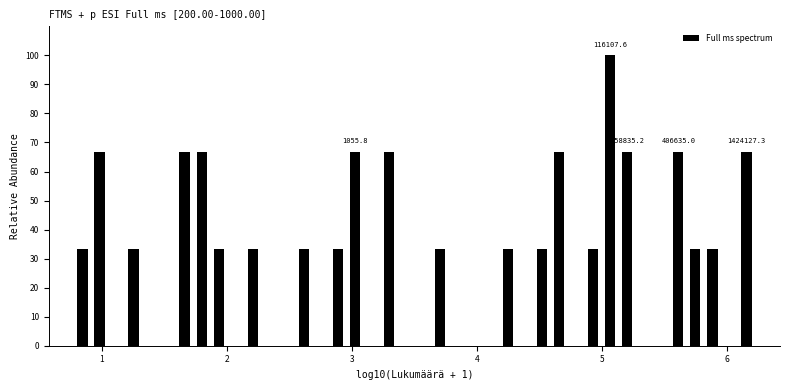

Around what value on the x-axis is the tallest bar? Give the approximate position of its centre, as read against the axis.

5.1